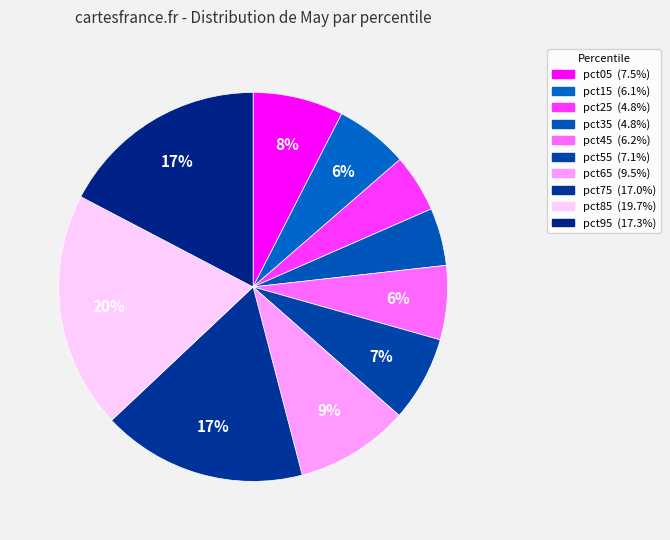

Is pct35 the majority of the pie?

No